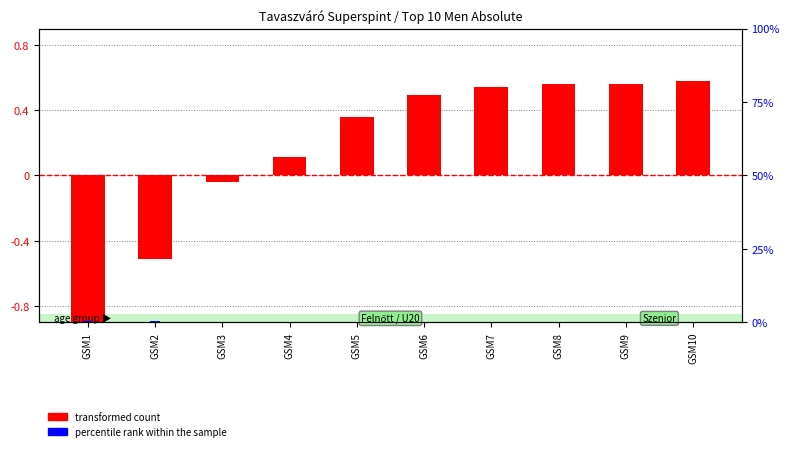

Reading left to right, transcribe all the data shown in this chart.

transformed count: GSM1=-2.7	GSM2=-0.5	GSM3=-0.0	GSM4=0.1	GSM5=0.4	GSM6=0.5	GSM7=0.5	GSM8=0.6	GSM9=0.6	GSM10=0.6
percentile rank within the sample: GSM1=0.5	GSM2=0.3	GSM3=0.3	GSM4=0.2	GSM5=0.2	GSM6=0.1	GSM7=0.1	GSM8=0.1	GSM9=0.1	GSM10=0.1